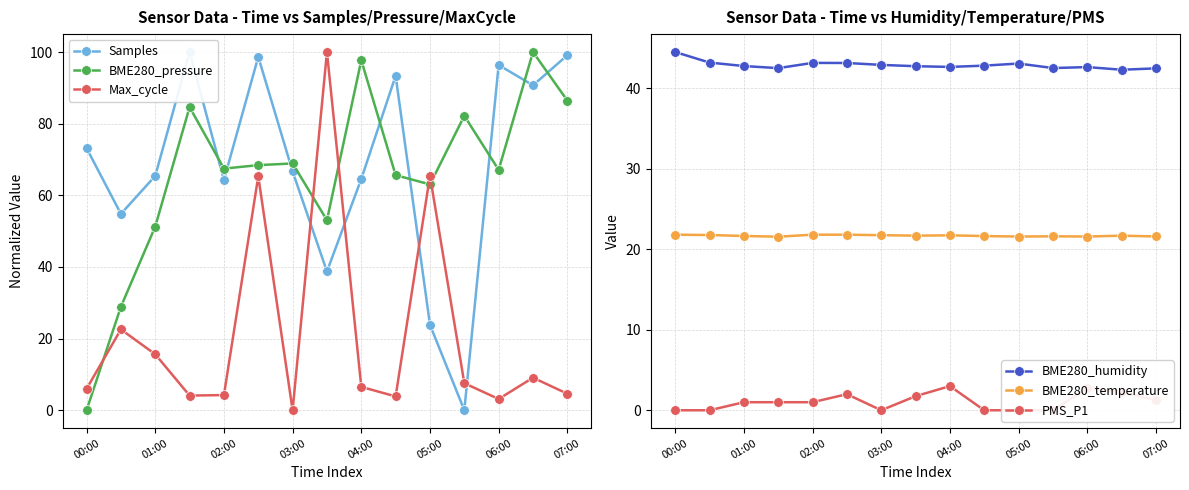

What are all the series names shown in the legend?

Samples, BME280_pressure, Max_cycle, BME280_humidity, BME280_temperature, PMS_P1